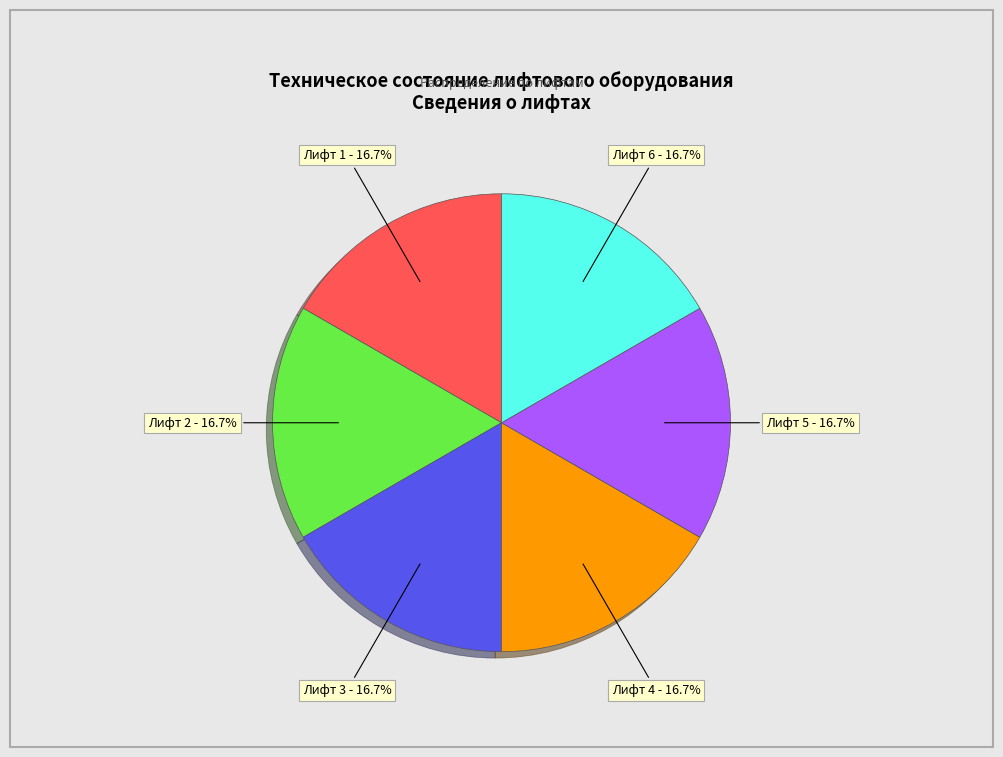

Count the number of slices in the pie.

6